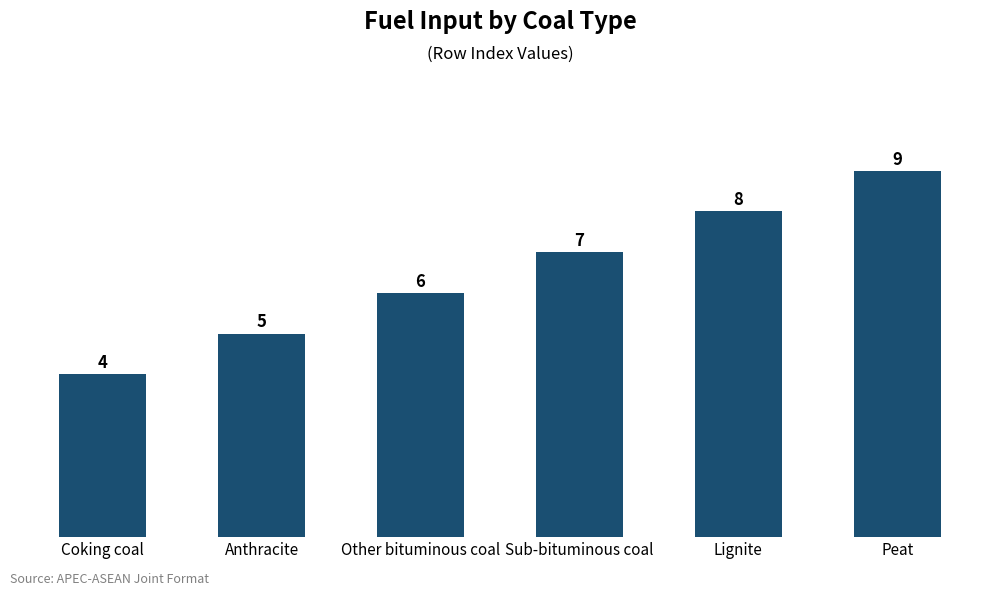

What is the sum of all values?

39